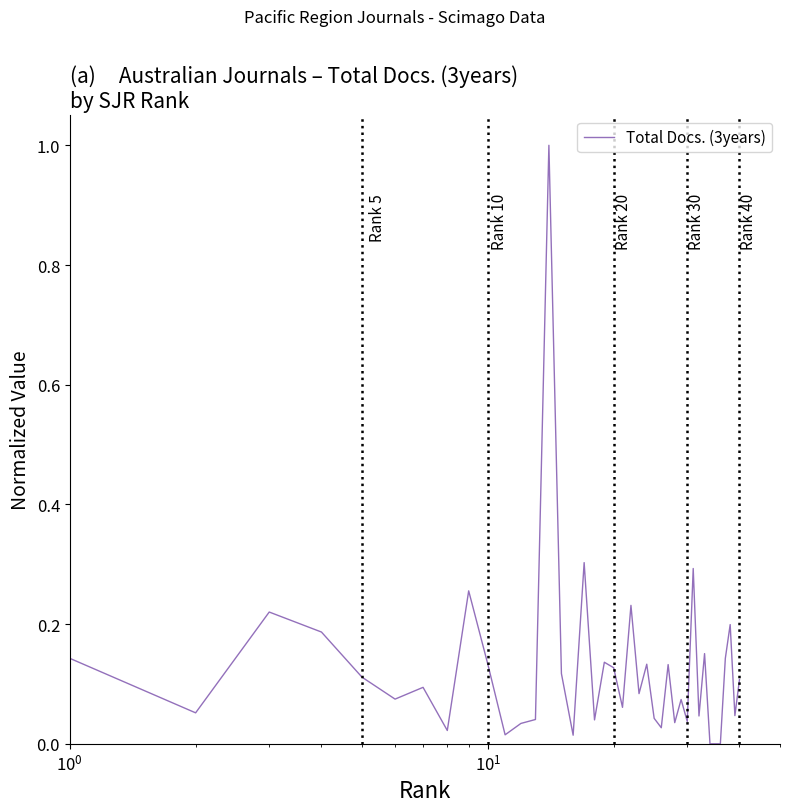

Count the number of data series in this chart.

1